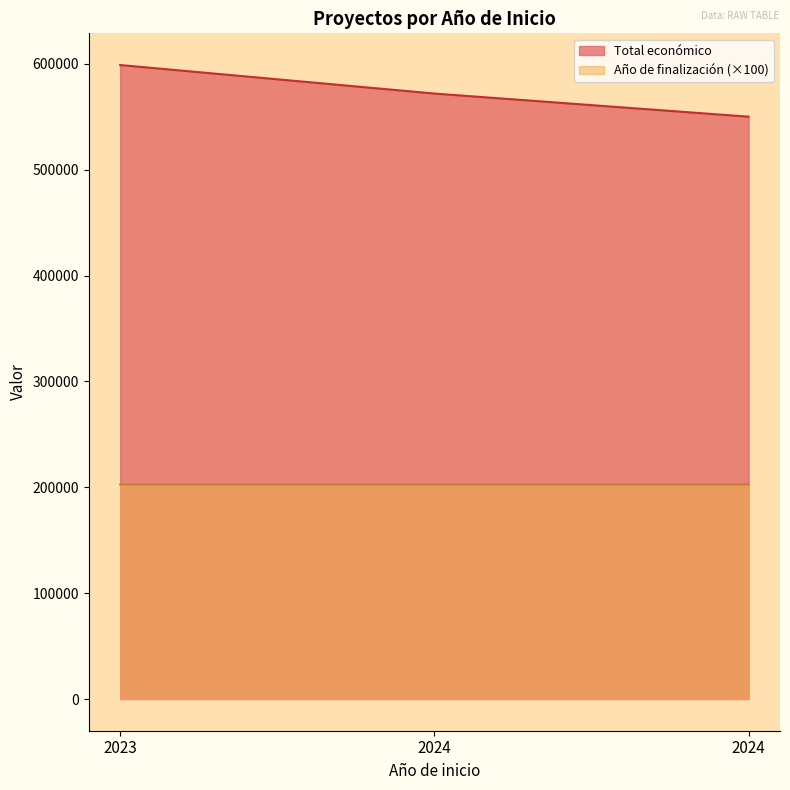

The Año de finalización series shows 202700 at 2024. True or false?

True